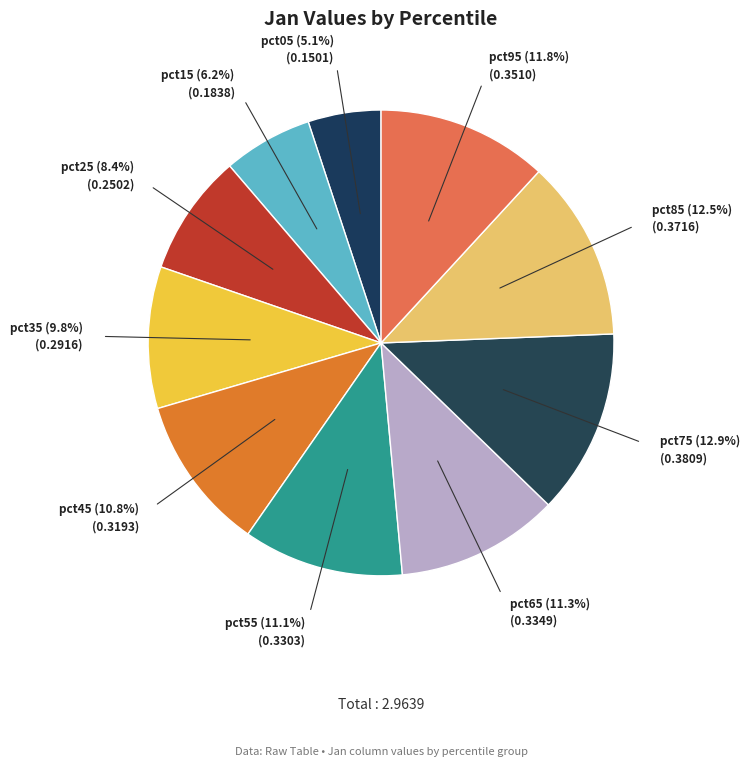

Rank the categories by value from lowest to highest.

pct05, pct15, pct25, pct35, pct45, pct55, pct65, pct95, pct85, pct75